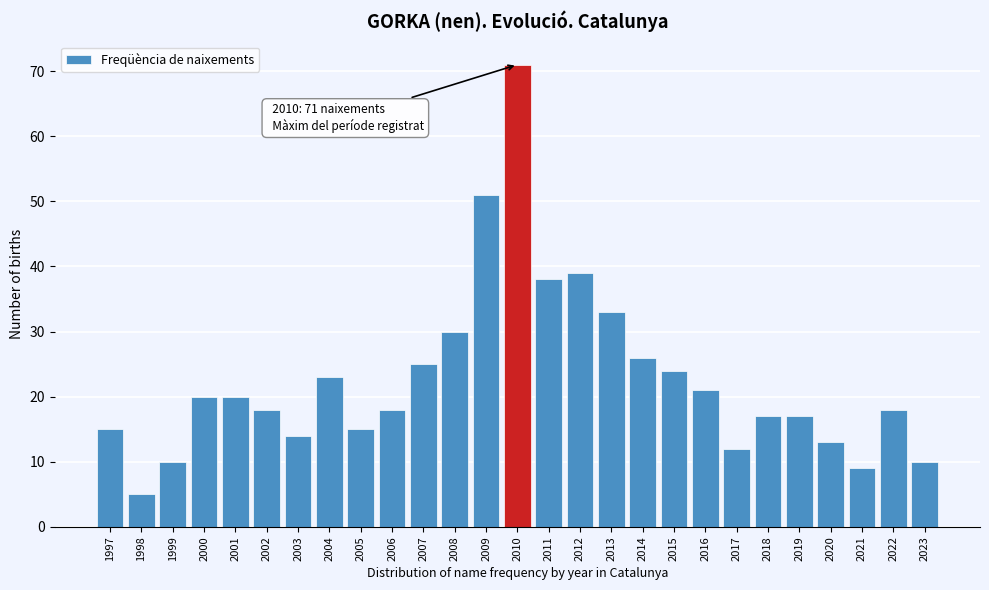

Reading right to left, extract all data points from this chart.

2023=10	2022=18	2021=9	2020=13	2019=17	2018=17	2017=12	2016=21	2015=24	2014=26	2013=33	2012=39	2011=38	2010=71	2009=51	2008=30	2007=25	2006=18	2005=15	2004=23	2003=14	2002=18	2001=20	2000=20	1999=10	1998=5	1997=15